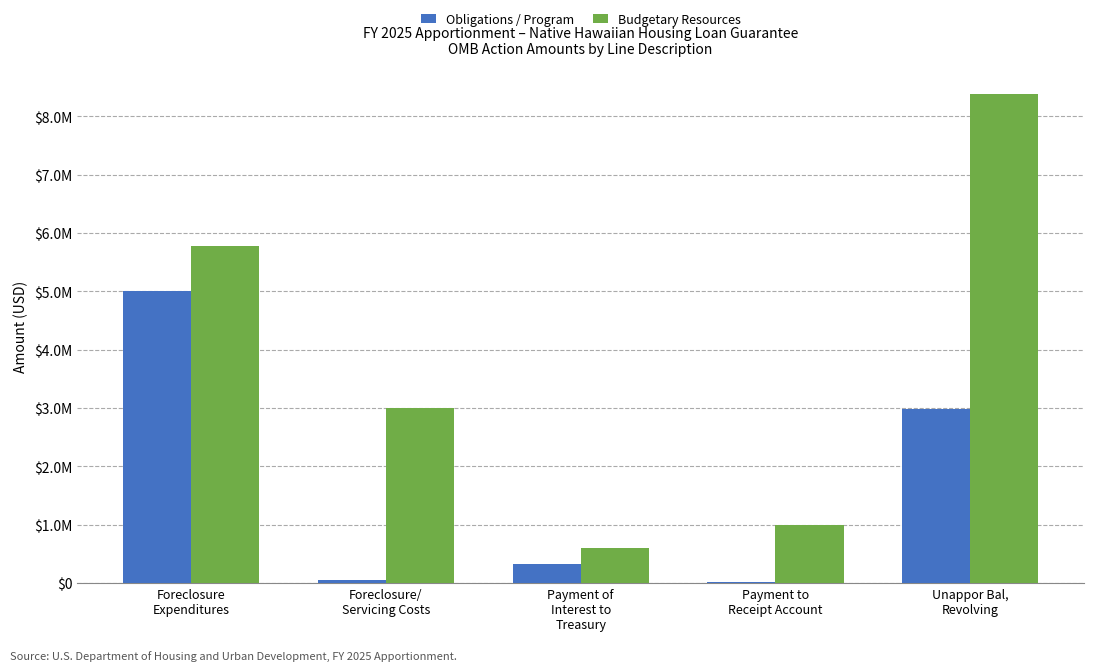

What are all the series names shown in the legend?

Obligations / Program, Budgetary Resources